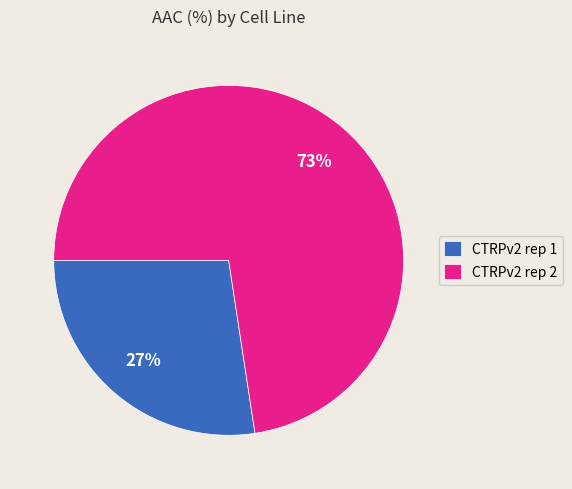

Is there any slice that represents more than half of the pie?

Yes